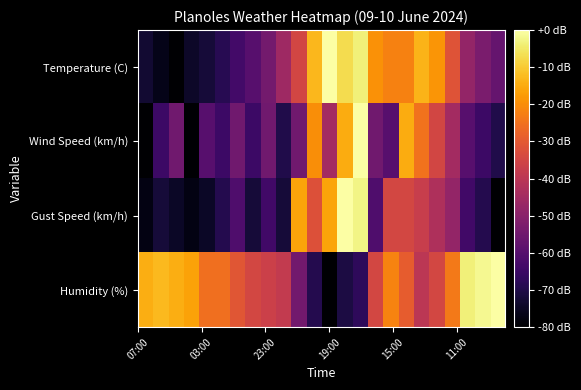

Reading right to left, transcribe all the data shown in this chart.

Temperature (C): -57.1	-52.9	-47.9	-31.4	-18.6	-13.6	-22.1	-22.1	-19.3	-3.6	-7.1	0.0	-12.9	-35.0	-45.7	-54.3	-60.0	-63.6	-68.6	-72.1	-74.3	-80.0	-76.4	-72.9
Wind Speed (km/h): -70.0	-65.0	-60.0	-45.0	-35.0	-25.0	-15.0	-60.0	-55.0	0.0	-15.0	-45.0	-20.0	-55.0	-70.0	-55.0	-65.0	-55.0	-65.0	-60.0	-80.0	-55.0	-65.0	-80.0
Gust Speed (km/h): -80.0	-69.3	-64.0	-48.0	-42.7	-37.3	-34.7	-34.7	-61.3	-2.7	0.0	-16.0	-32.0	-16.0	-72.0	-64.0	-72.0	-61.3	-69.3	-74.7	-77.3	-74.7	-72.0	-77.3
Humidity (%): 0.0	-1.8	-3.6	-23.6	-34.5	-40.0	-29.1	-21.8	-34.5	-67.3	-70.9	-80.0	-69.1	-54.5	-38.2	-36.4	-34.5	-30.9	-25.5	-25.5	-16.4	-14.5	-12.7	-14.5